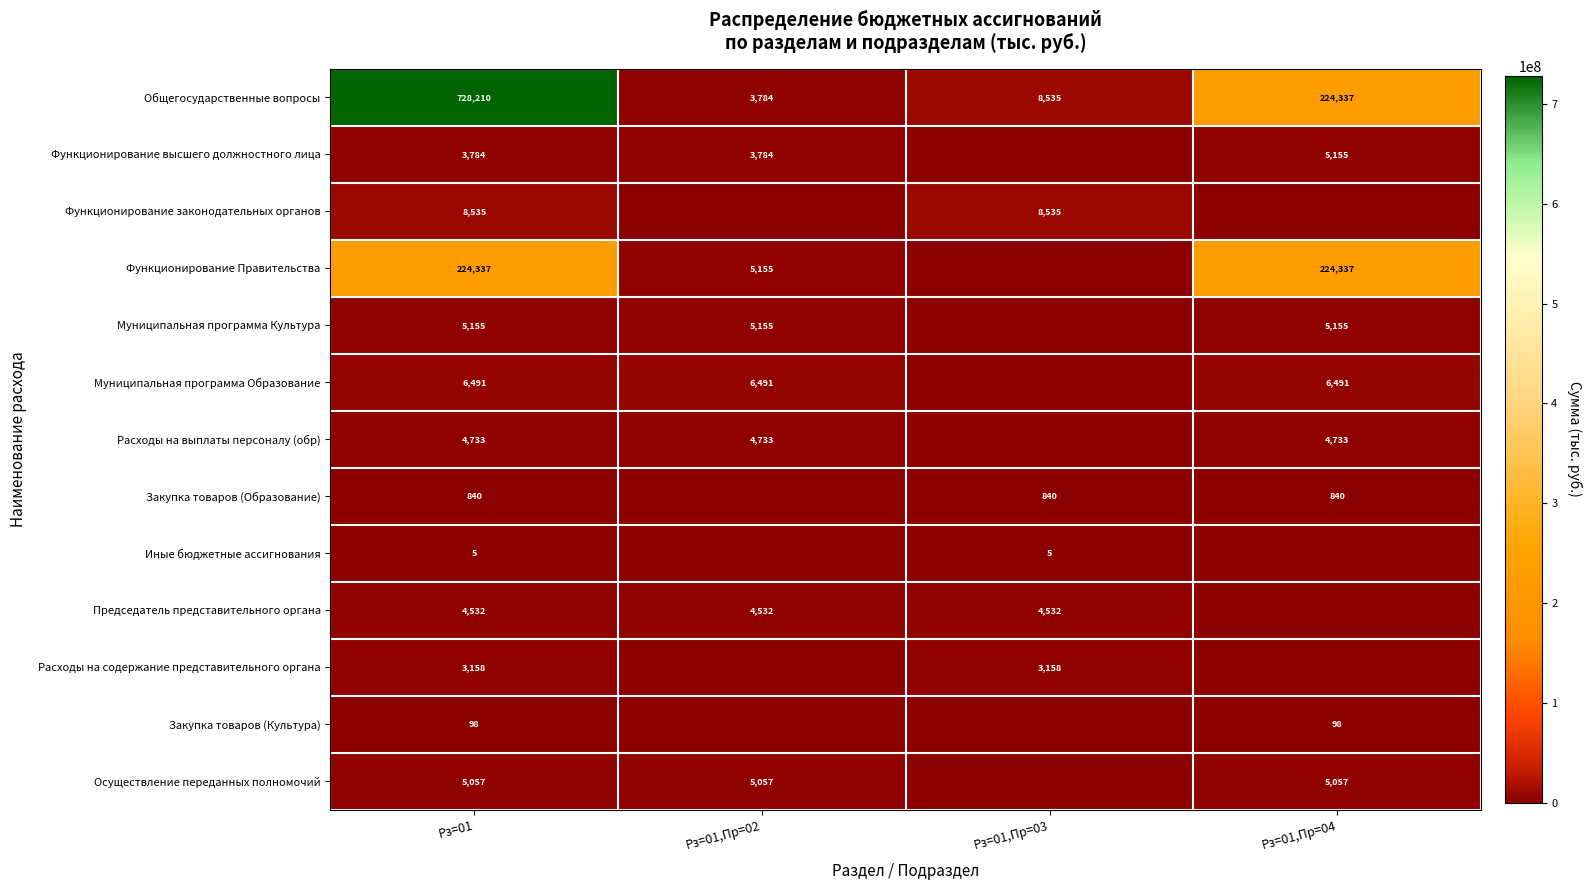

What is the difference between the maximum and minimum values in the Муниципальная программа Образование series?

6491000.0